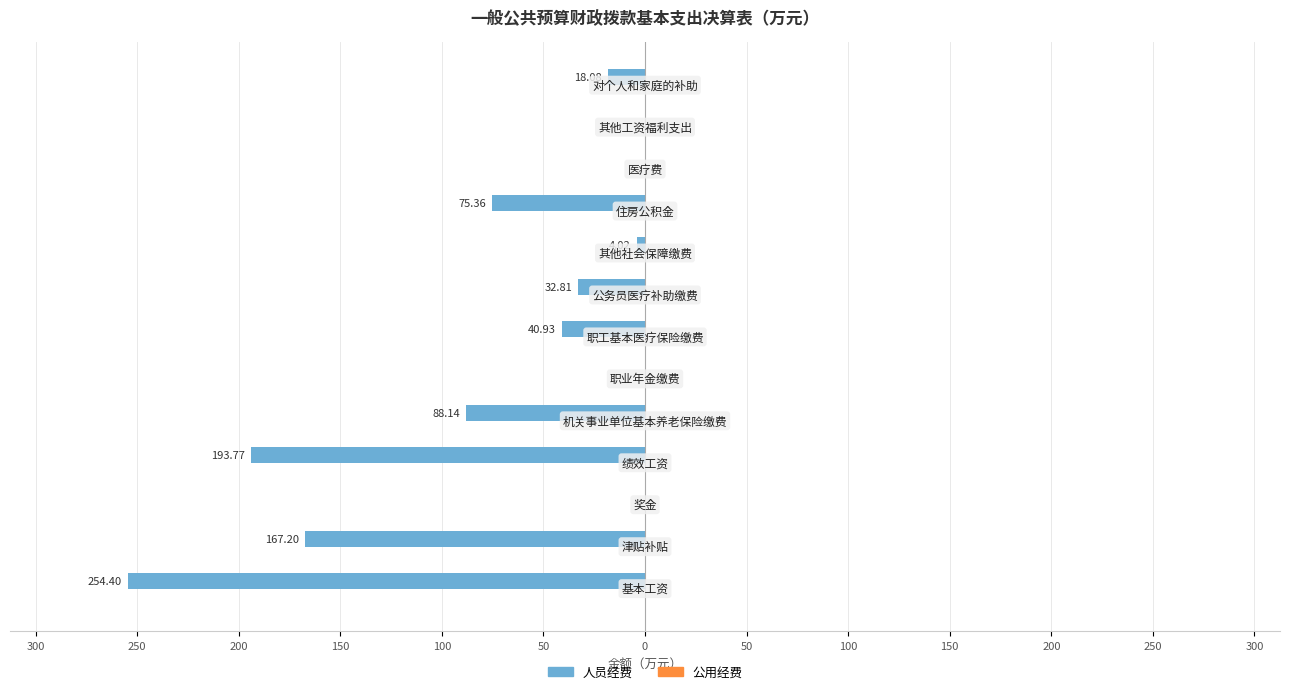

Are the bars horizontal?

Yes